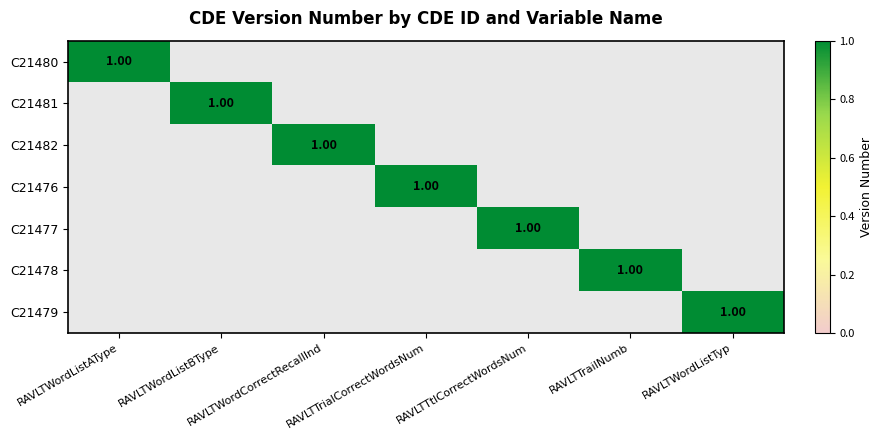

What is the sum of all C21481 values?

1